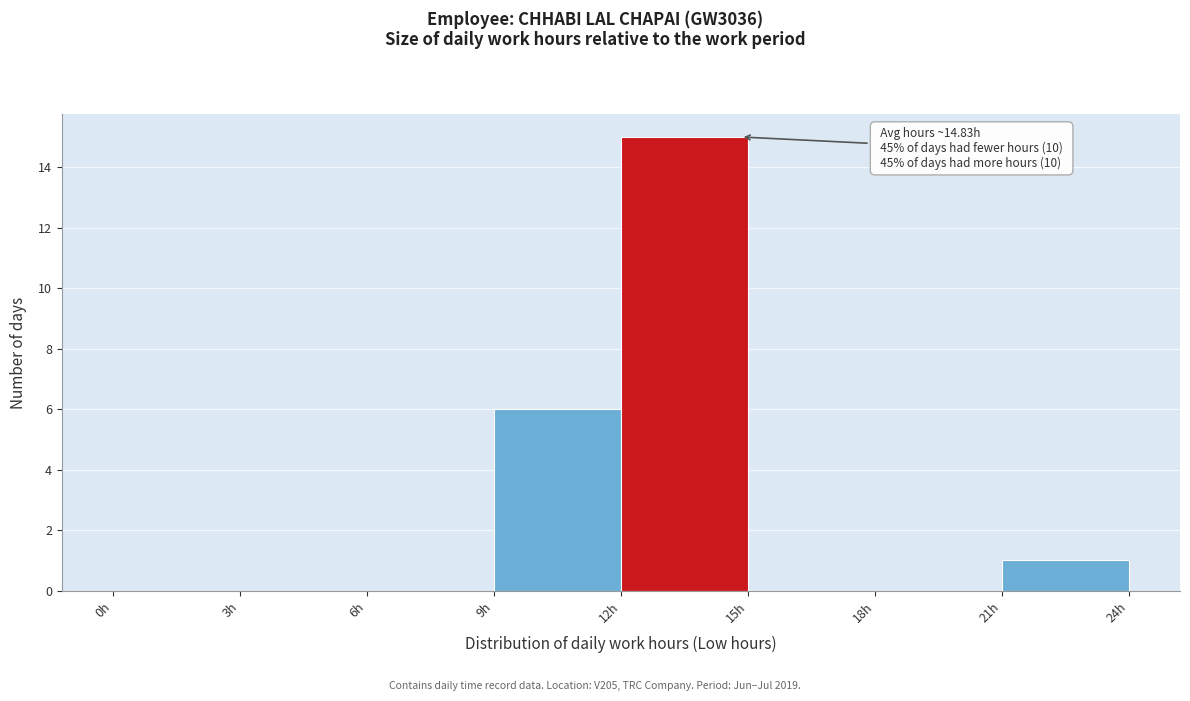

Which range on the x-axis has the tallest bar?

12 to 15